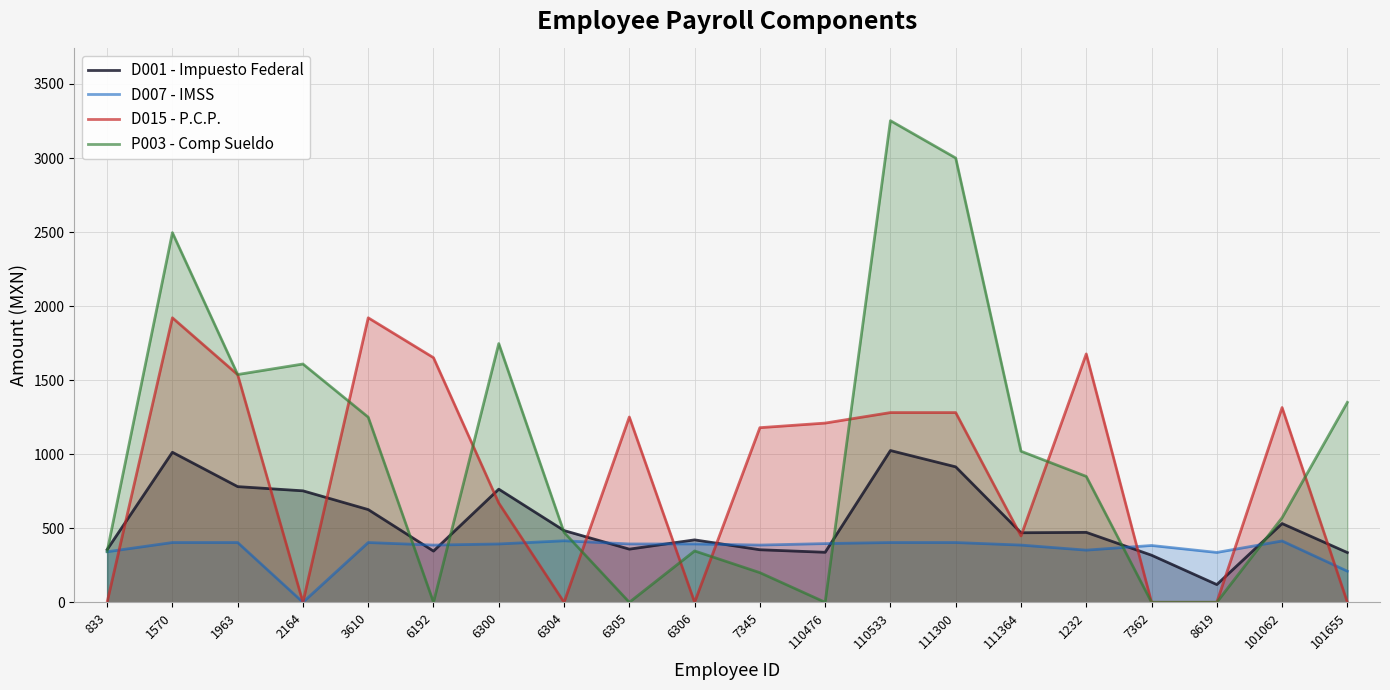

Rank the series by their maximum value, from lowest to highest.

D007 - IMSS, D001 - Impuesto Federal, D015 - P.C.P., P003 - Comp Sueldo